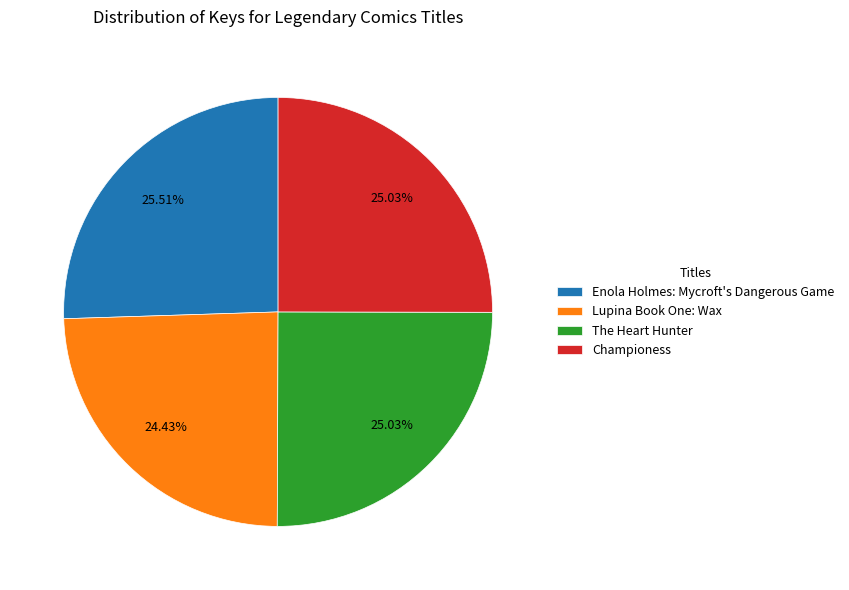

What percentage is the The Heart Hunter slice, to the nearest percent?

25%